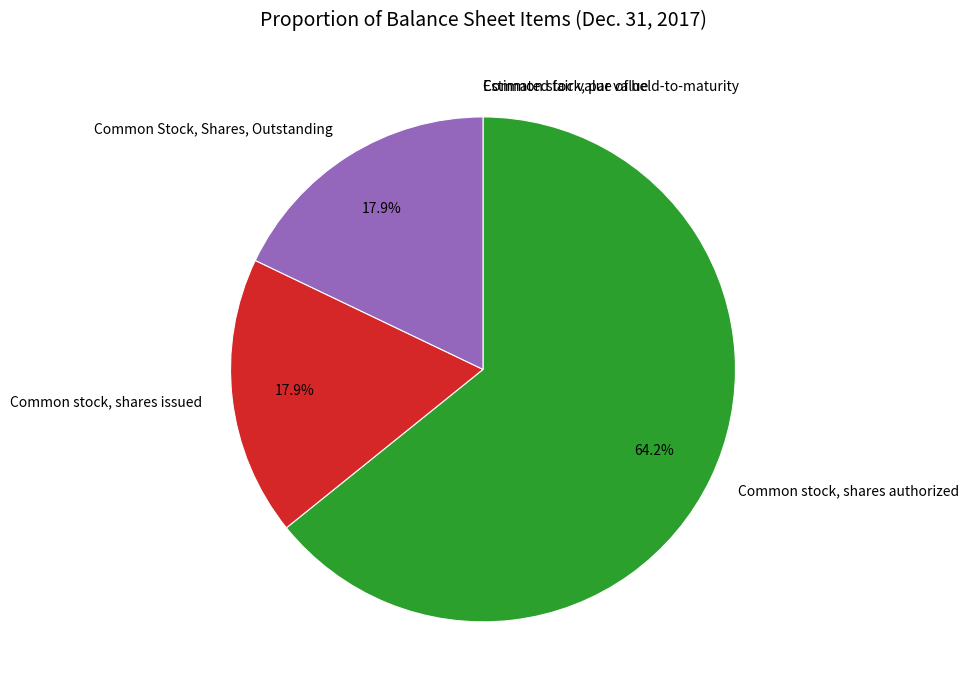

Do Common stock, shares authorized and Common stock, shares issued together represent more than half of the pie?

Yes